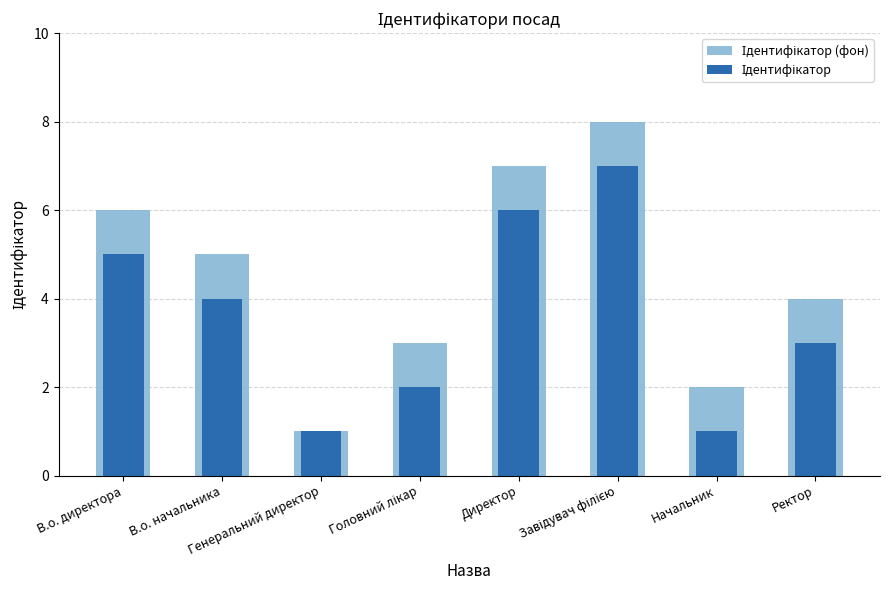

Which series has the largest total across all categories?

Ідентифікатор (фон)